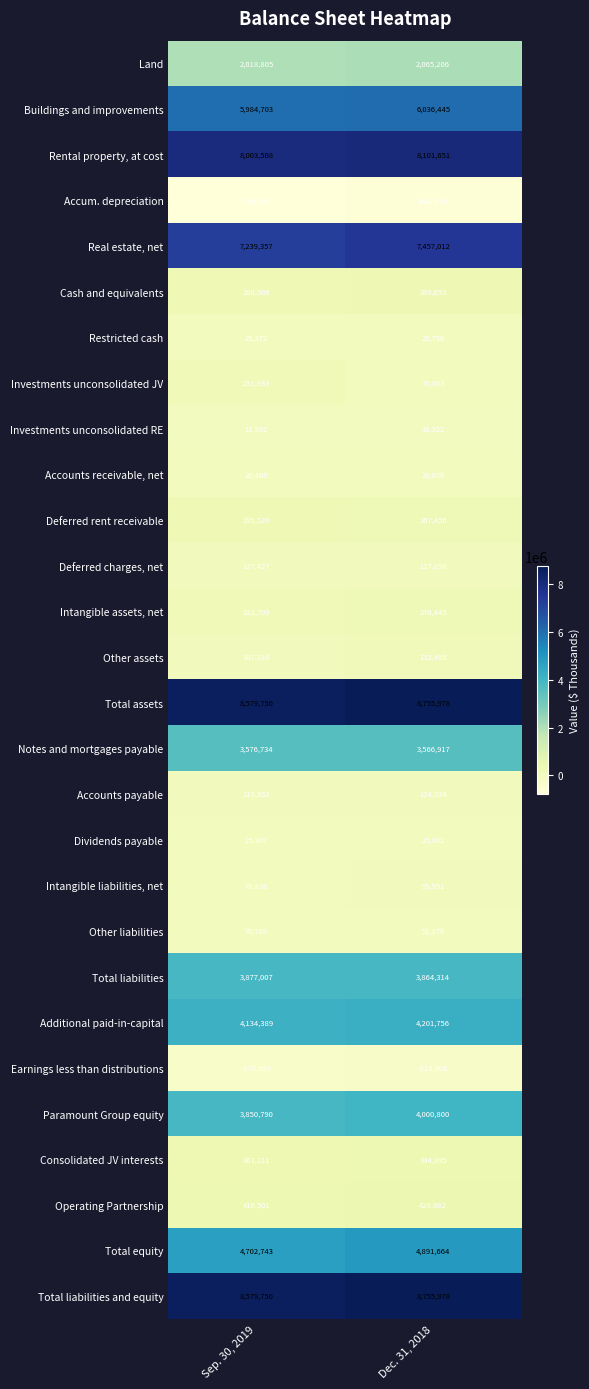

What is the maximum value shown in the chart?

8755978